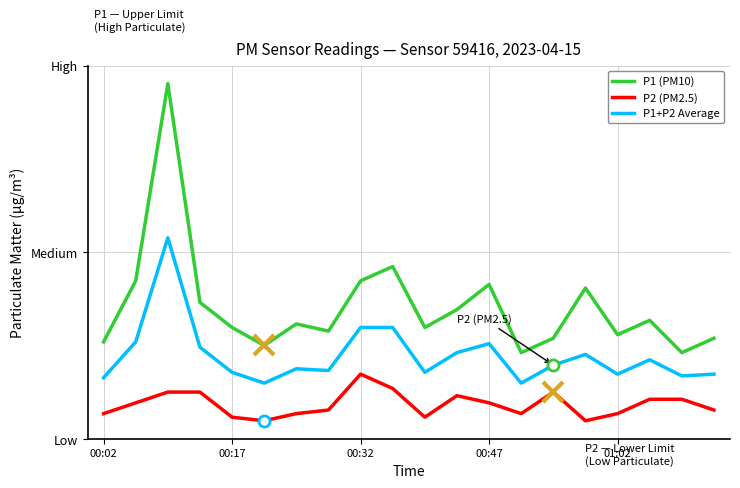

What is the average value of the P1+P2 Average series?

10.2